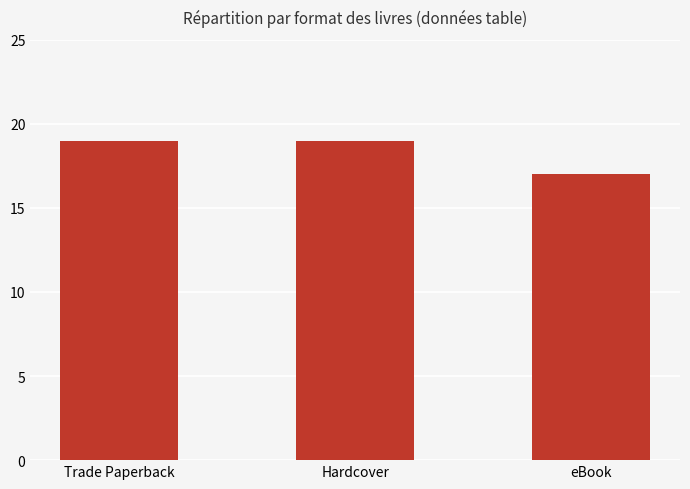

Count the values in the range 17 to 19.

3